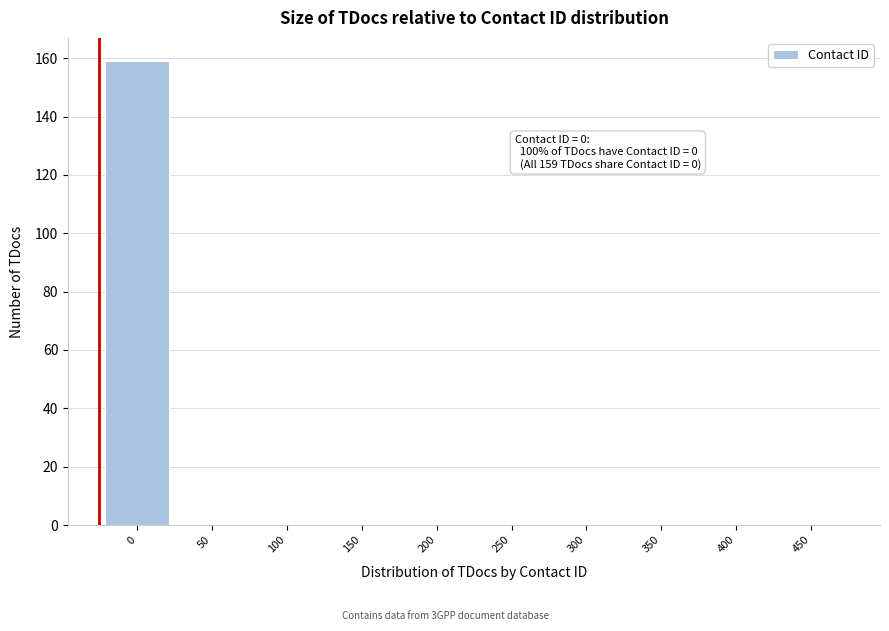

Reading left to right, list all the values displayed in this chart.

0=159	50=0	100=0	150=0	200=0	250=0	300=0	350=0	400=0	450=0